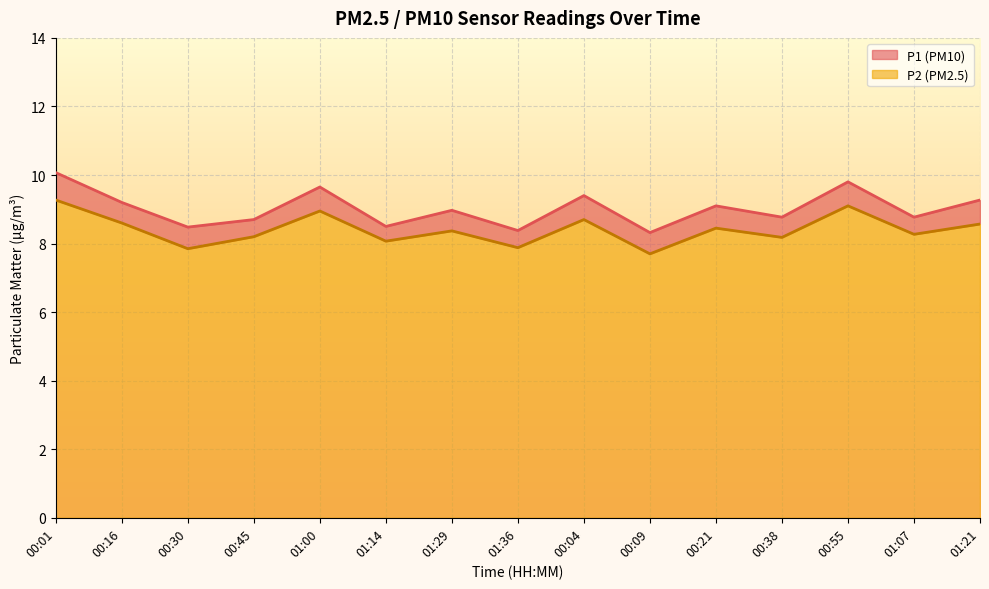

What is the sum of the P1 values at 01:07 and 00:38?

17.5